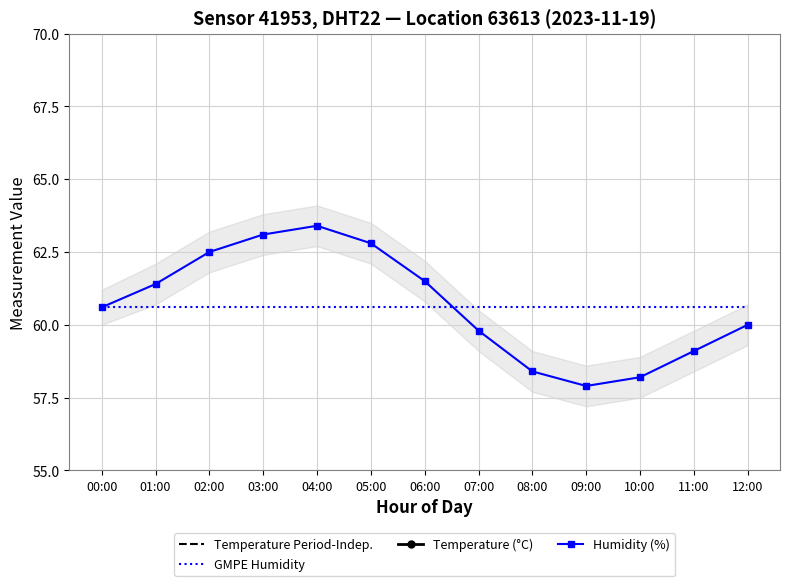

What is the value of the Humidity (%) point at the 8th from the left?

59.8